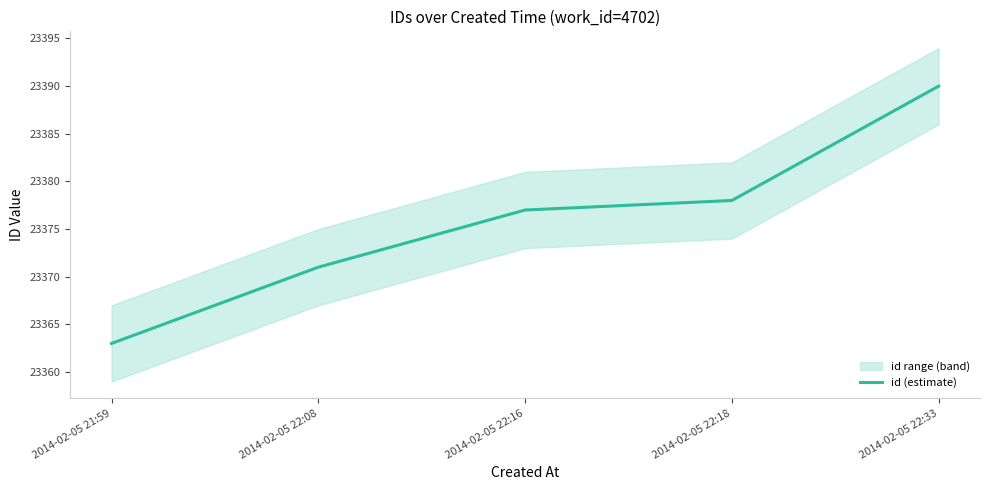

Is it true that the value at 2014-02-05 22:33 is 33682?

False